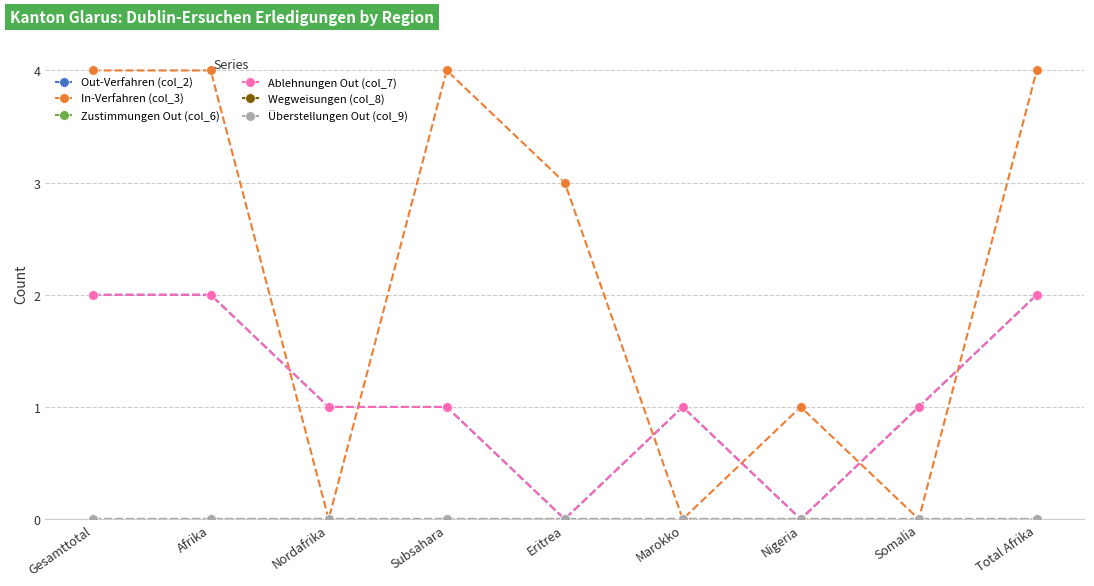

Is this an area chart (filled region under the line)?

No